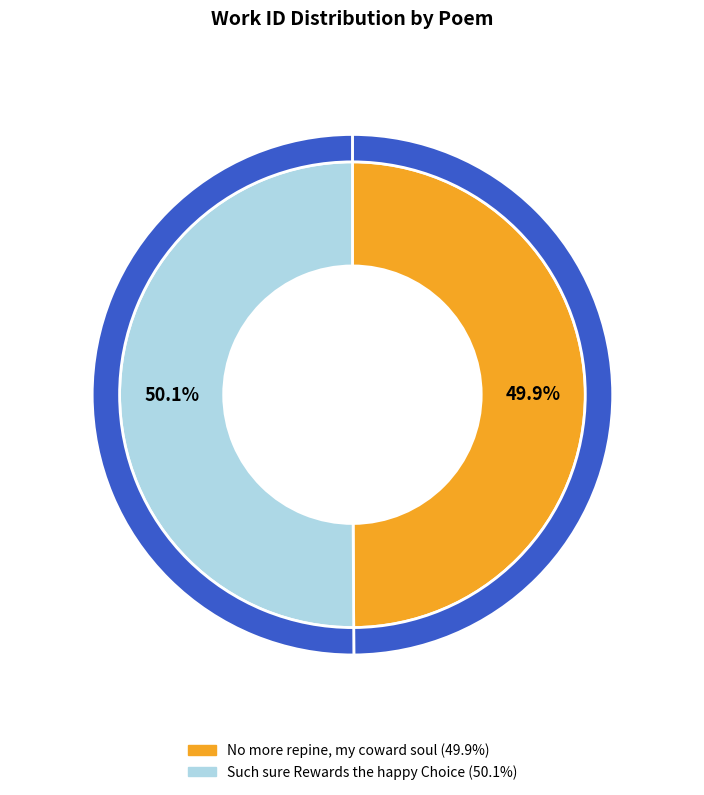

Count the number of slices in the pie.

2